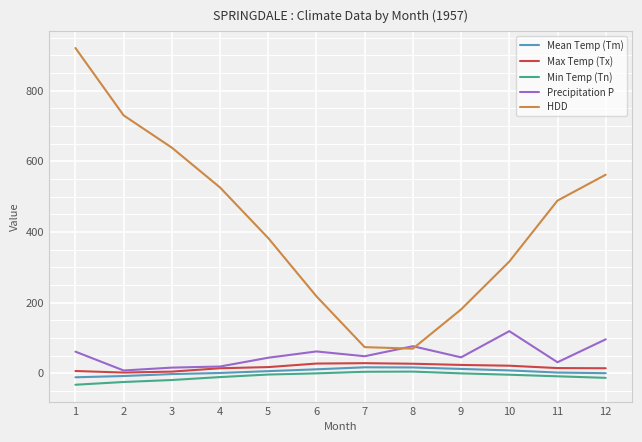

What is the spread (max minus min) of values at 4?

536.8